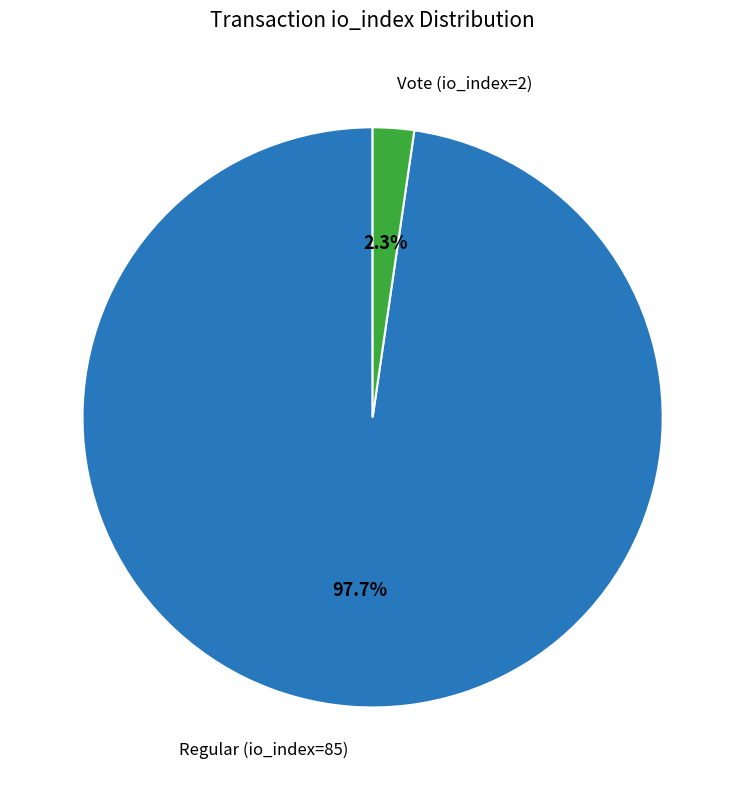

Is there any slice that represents more than half of the pie?

Yes